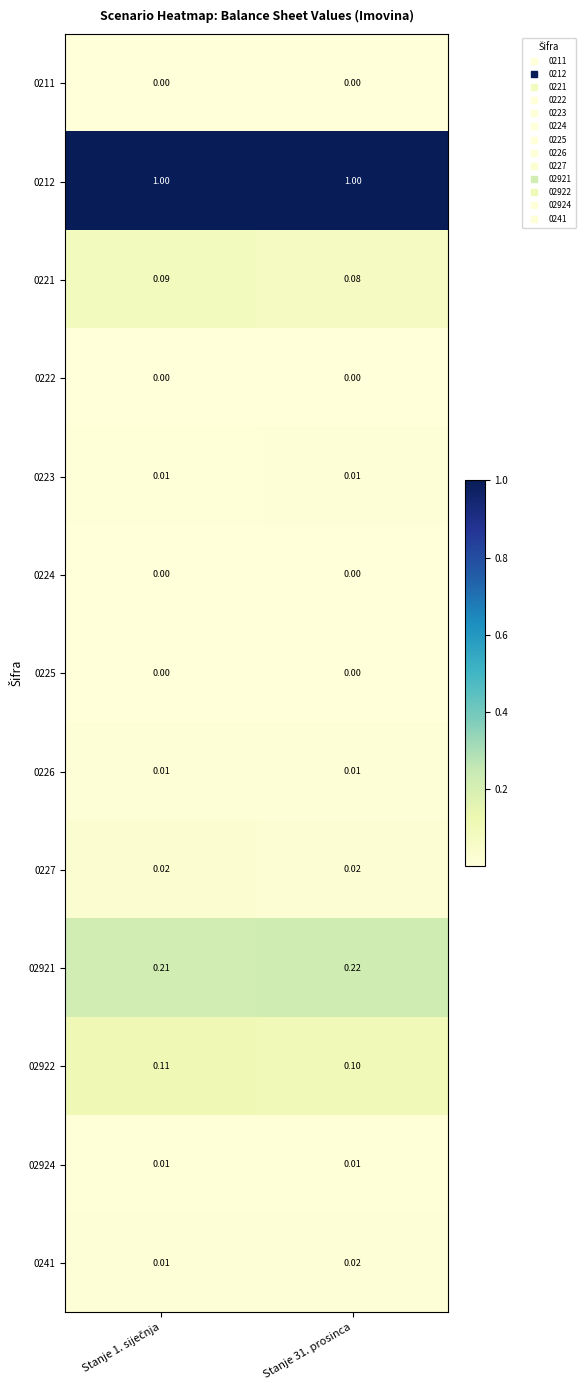

How many series are shown in this chart?

13